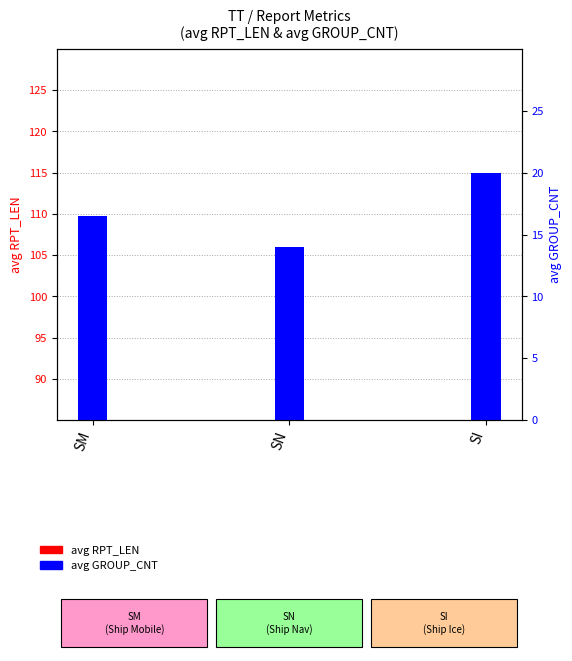

What are all the series names shown in the legend?

avg RPT_LEN, avg GROUP_CNT